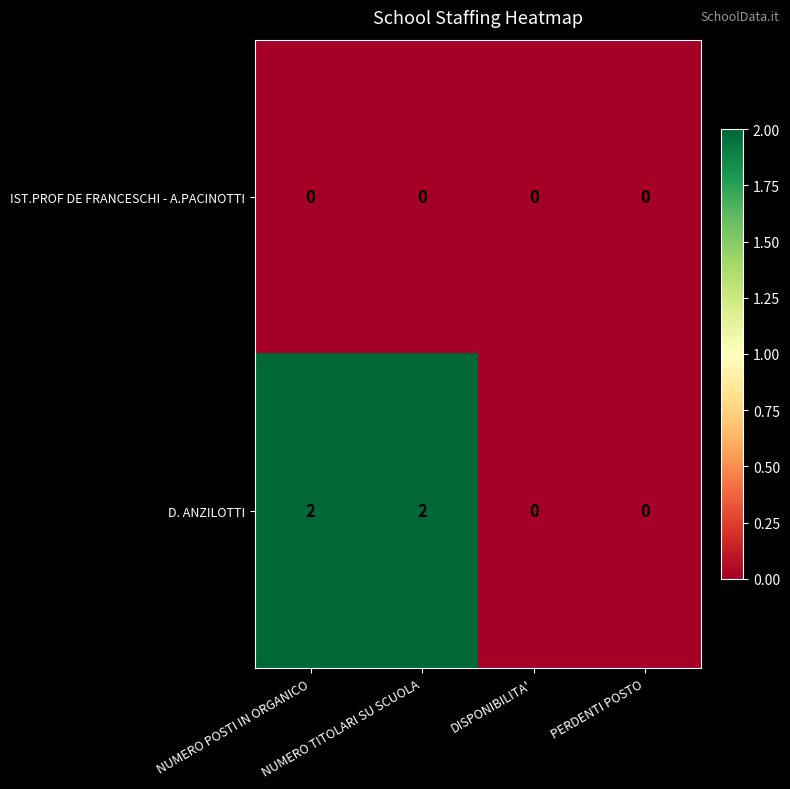

What is the sum of all D. ANZILOTTI values?

4